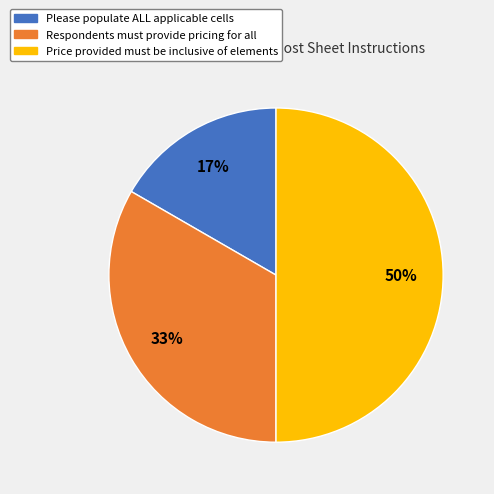

Between Price provided must be inclusive of elements and Respondents must provide pricing for all, which is larger?

Price provided must be inclusive of elements